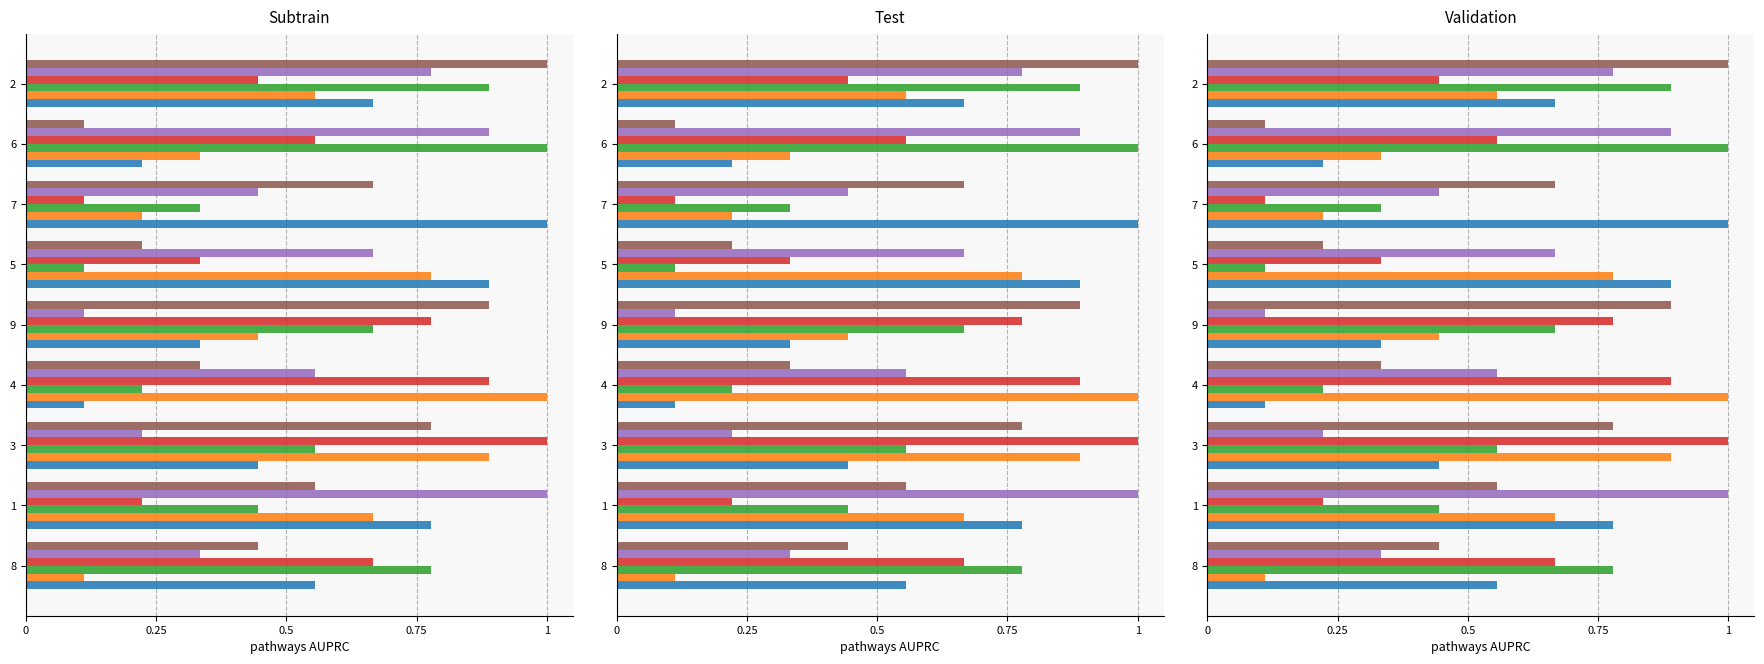

True or false: col_5 has a value of 0.9 at 5.

False